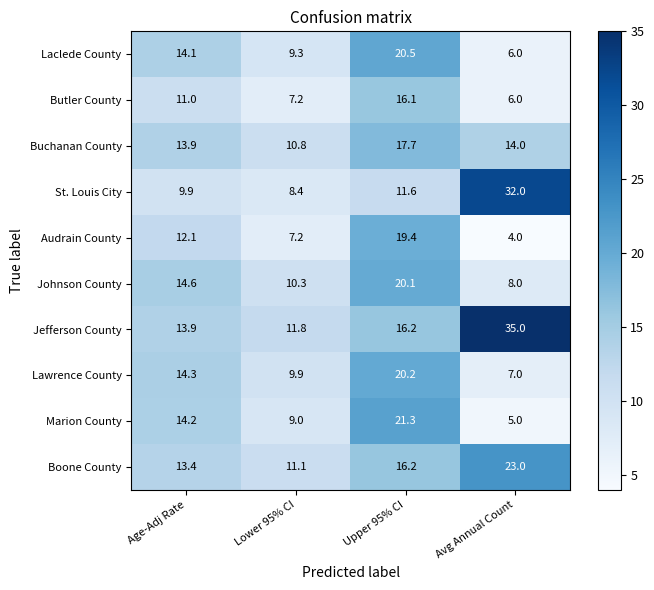

Is it true that Marion County equals 14.2 at Age-Adj Rate?

True